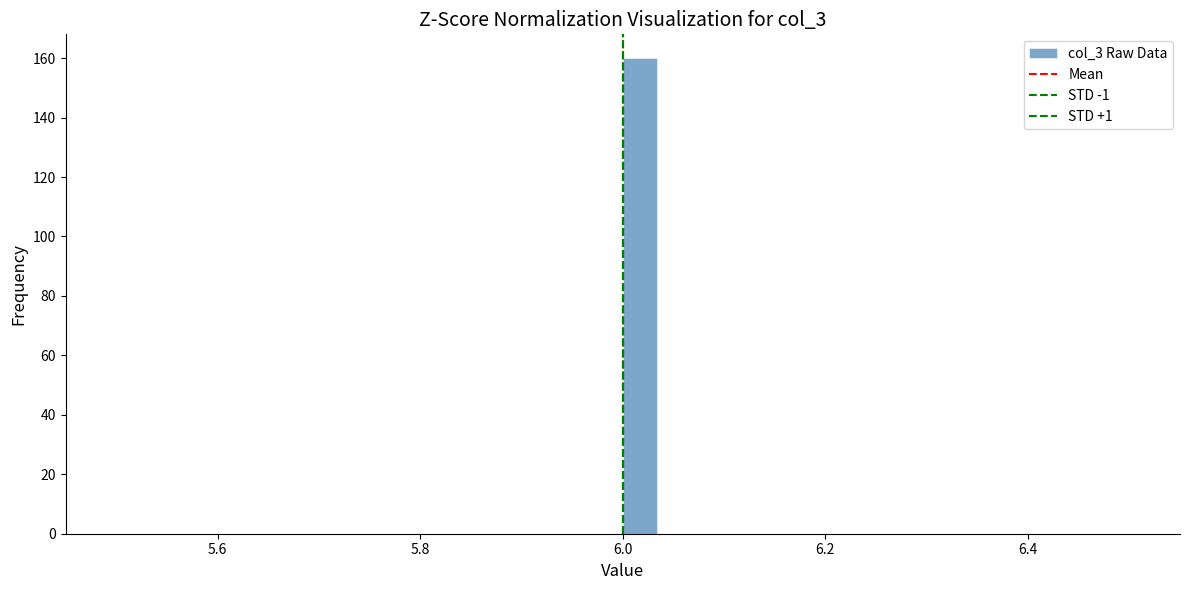

Read against the x-axis, roughly where is the centre of the tallest bar?

6.02